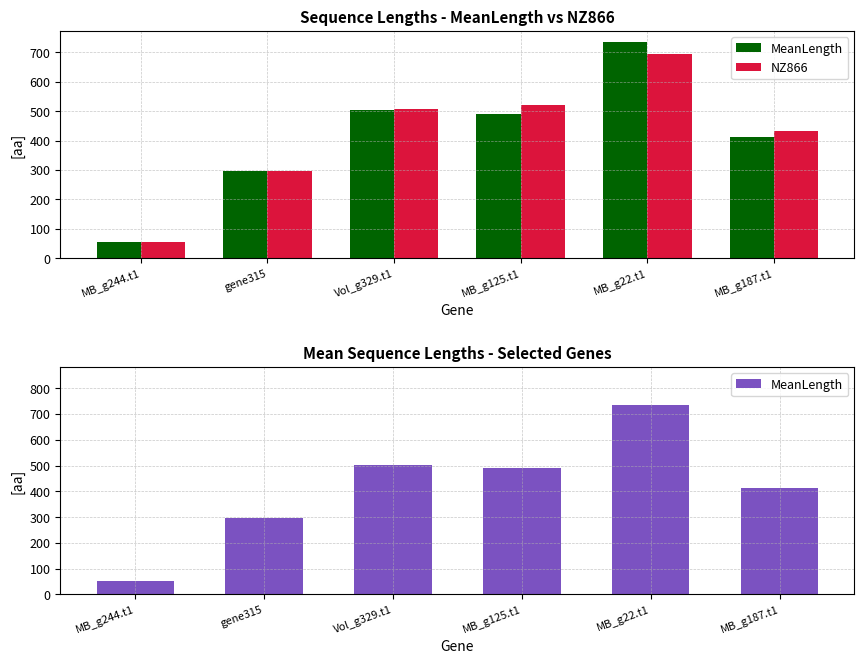

What is the label of the 6th bar from the left?

MB_g187.t1